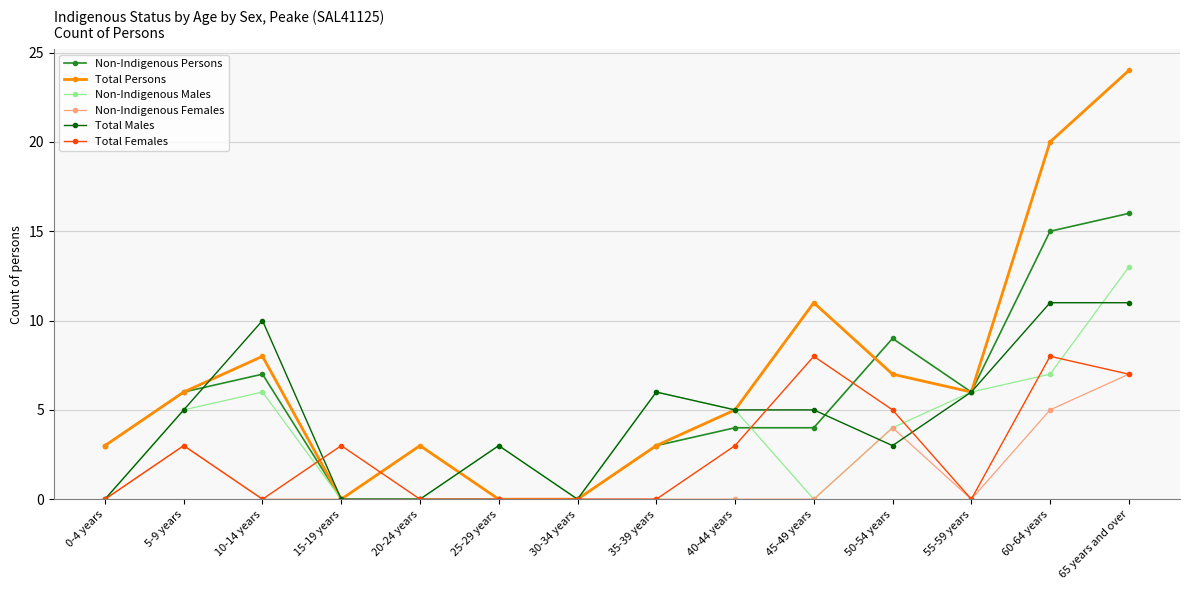

Between 0-4 years and 65 years and over, which series saw the biggest shift?

Total Persons